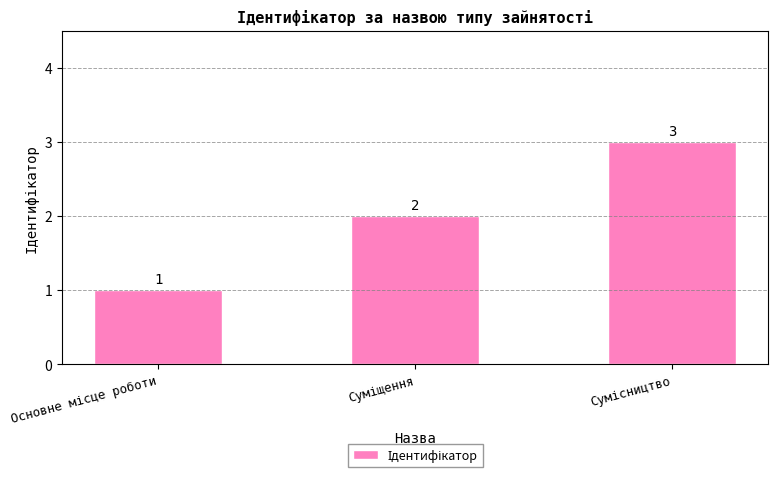

How many values are between 1 and 3?

3